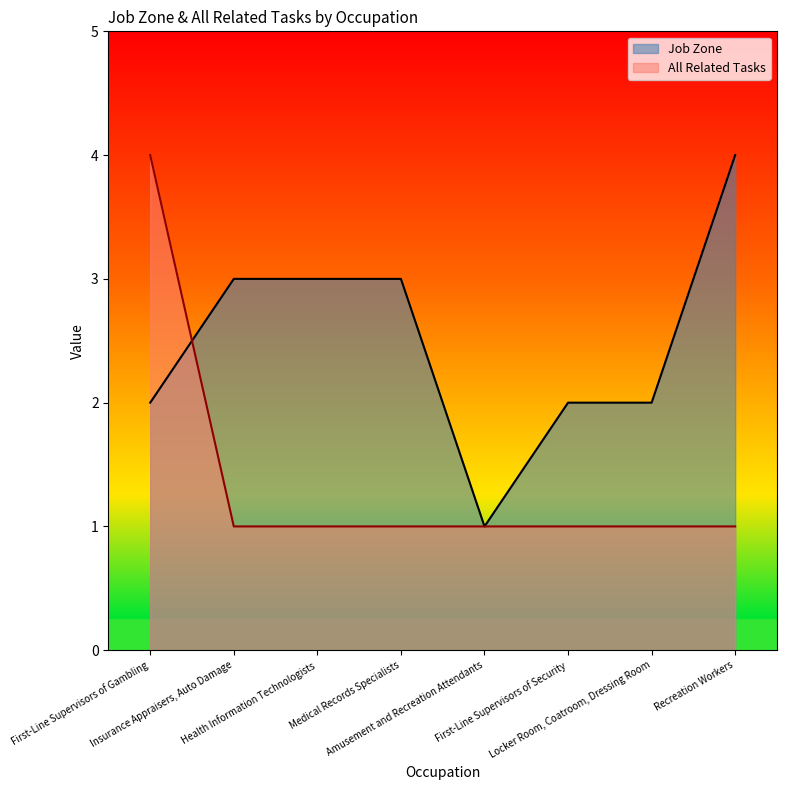

What is the difference between the maximum and minimum values in the All Related Tasks series?

3